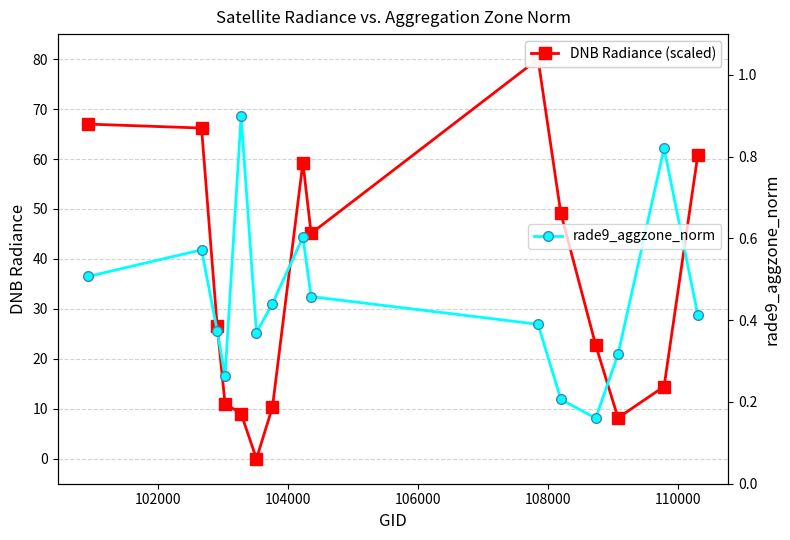

True or false: DNB Radiance (scaled) has more than 2 interior local peaks.

False